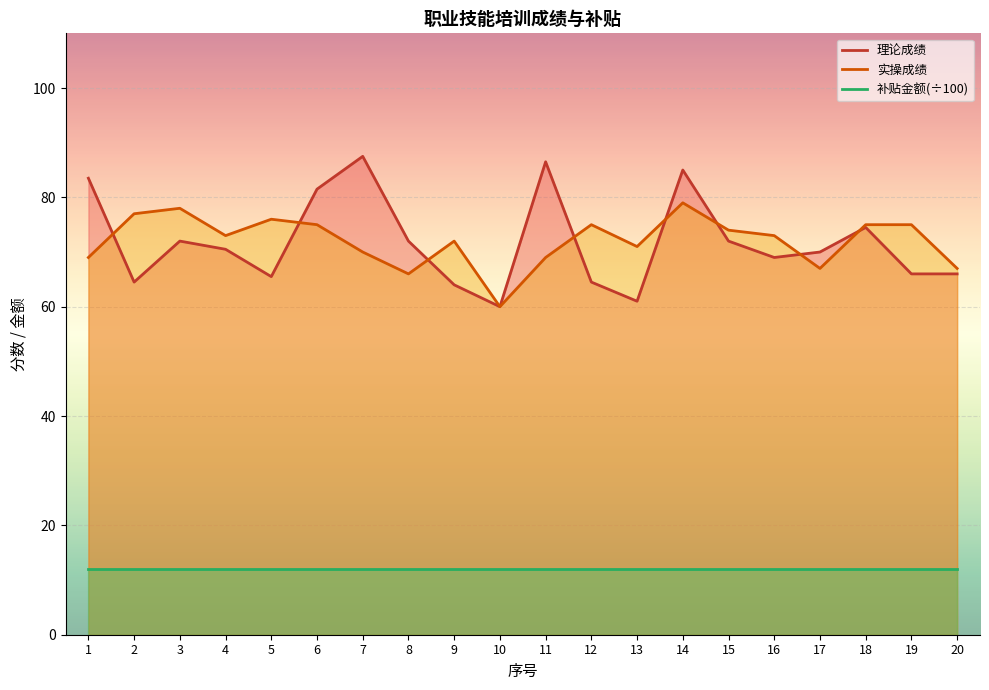

Between which two adjacent categories do 实操成绩 and 理论成绩 first intersect?

1 and 2